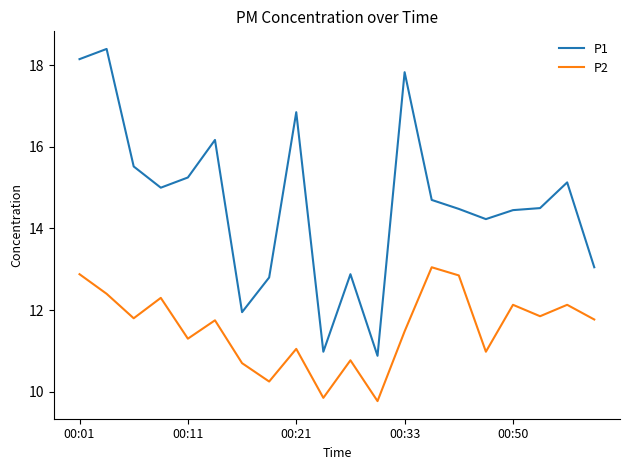

Which series has the largest range (max minus min)?

P1